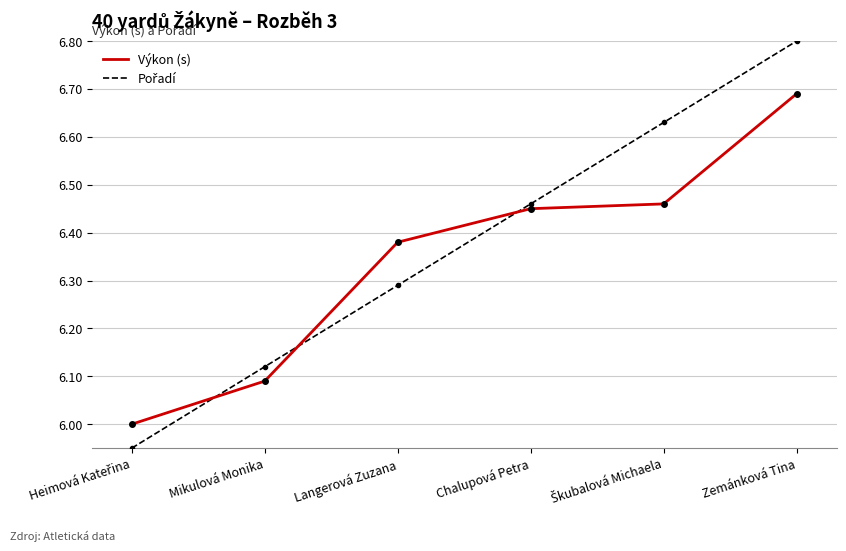

True or false: Výkon (s) has a value of 9.0 at Langerová Zuzana.

False